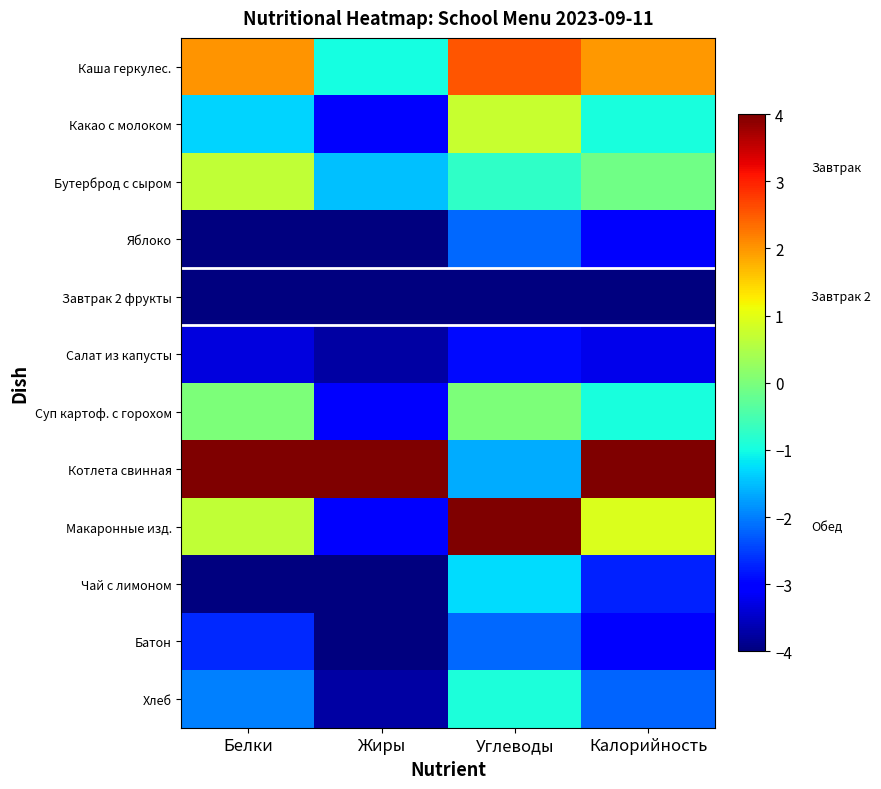

Reading left to right, list all the values displayed in this chart.

Каша геркулес.: Белки=2.0	Жиры=-1.0	Углеводы=2.5	Калорийность=2.0
Какао с молоком: Белки=-1.3	Жиры=-3.0	Углеводы=0.7	Калорийность=-0.9
Бутерброд с сыром: Белки=0.7	Жиры=-1.5	Углеводы=-0.7	Калорийность=-0.1
Яблоко: Белки=-4.0	Жиры=-4.0	Углеводы=-2.2	Калорийность=-3.1
Завтрак 2 фрукты: Белки=-4.0	Жиры=-4.0	Углеводы=-4.0	Калорийность=-4.0
Салат из капусты: Белки=-3.3	Жиры=-3.8	Углеводы=-2.9	Калорийность=-3.2
Суп картоф. с горохом: Белки=0.0	Жиры=-3.0	Углеводы=0.0	Калорийность=-1.0
Котлета свинная: Белки=4.0	Жиры=4.0	Углеводы=-1.6	Калорийность=4.0
Макаронные изд.: Белки=0.7	Жиры=-3.0	Углеводы=4.0	Калорийность=0.9
Чай с лимоном: Белки=-4.0	Жиры=-4.0	Углеводы=-1.3	Калорийность=-2.7
Батон: Белки=-2.7	Жиры=-4.0	Углеводы=-2.2	Калорийность=-3.0
Хлеб: Белки=-2.0	Жиры=-3.8	Углеводы=-0.9	Калорийность=-2.2